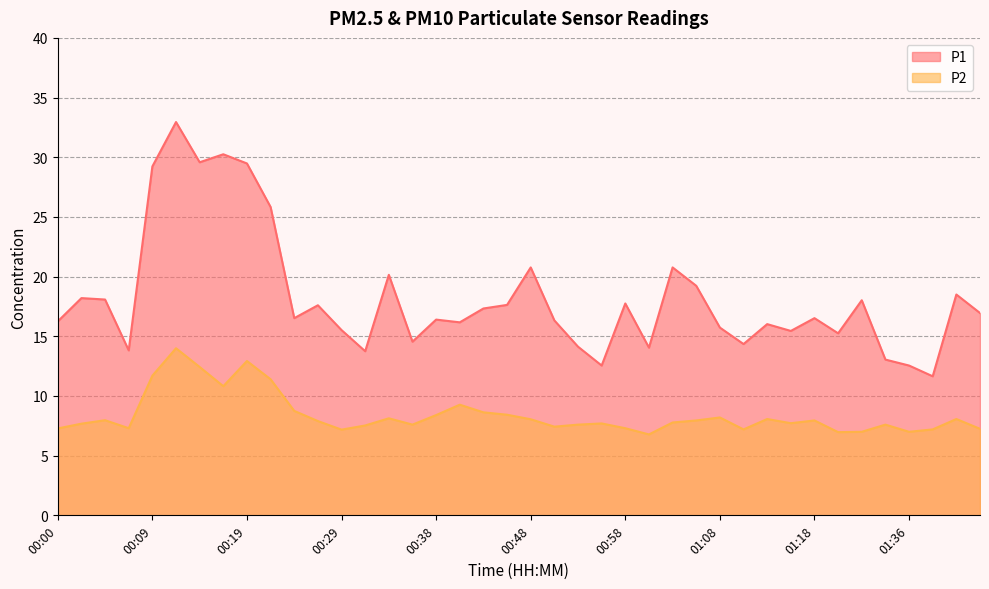

What is the sum of all P1 values?

728.9